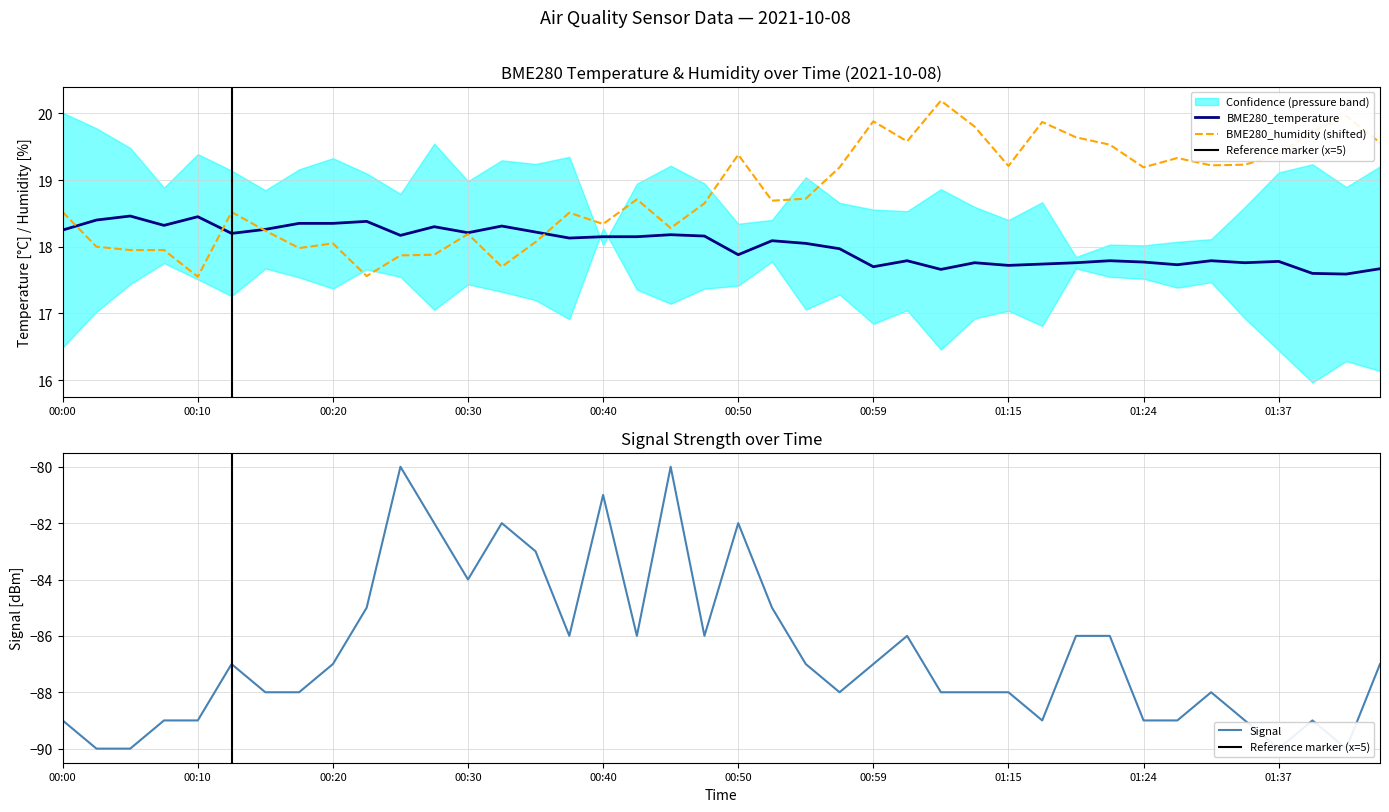

Reading left to right, list all the values displayed in this chart.

BME280_temperature: 18.2	18.4	18.5	18.3	18.4	18.2	18.3	18.4	18.4	18.4	18.2	18.3	18.2	18.3	18.2	18.1	18.1	18.1	18.2	18.2	17.9	18.1	18.1	18.0	17.7	17.8	17.7	17.8	17.7	17.7	17.8	17.8	17.8	17.7	17.8	17.8	17.8	17.6	17.6	17.7
BME280_humidity: 18.5	18.0	18.0	18.0	17.5	18.5	18.2	18.0	18.0	17.6	17.9	17.9	18.2	17.7	18.1	18.5	18.3	18.7	18.3	18.6	19.4	18.7	18.7	19.2	19.9	19.6	20.2	19.8	19.2	19.9	19.6	19.5	19.2	19.3	19.2	19.2	19.4	19.7	20.0	19.6
Signal: -89.0	-90.0	-90.0	-89.0	-89.0	-87.0	-88.0	-88.0	-87.0	-85.0	-80.0	-82.0	-84.0	-82.0	-83.0	-86.0	-81.0	-86.0	-80.0	-86.0	-82.0	-85.0	-87.0	-88.0	-87.0	-86.0	-88.0	-88.0	-88.0	-89.0	-86.0	-86.0	-89.0	-89.0	-88.0	-89.0	-90.0	-89.0	-90.0	-87.0